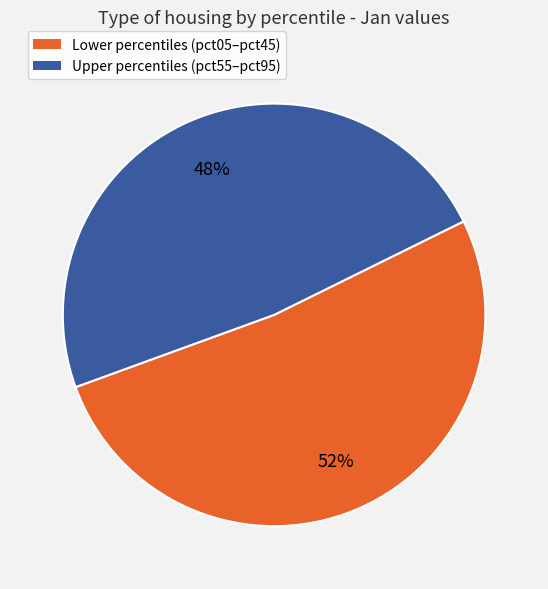

Does any single category account for the majority?

Yes